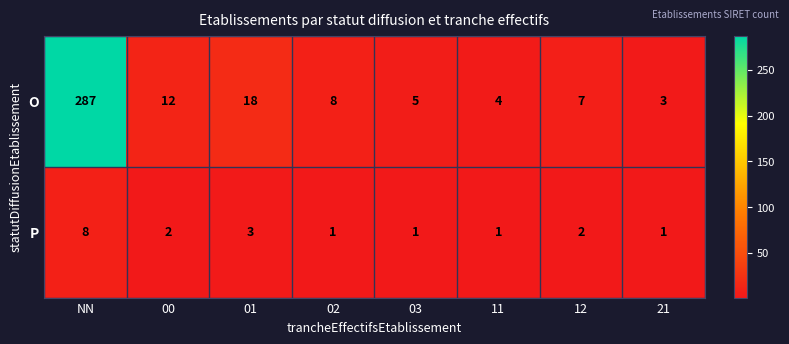

Count the P values in the range 1 to 3.

7